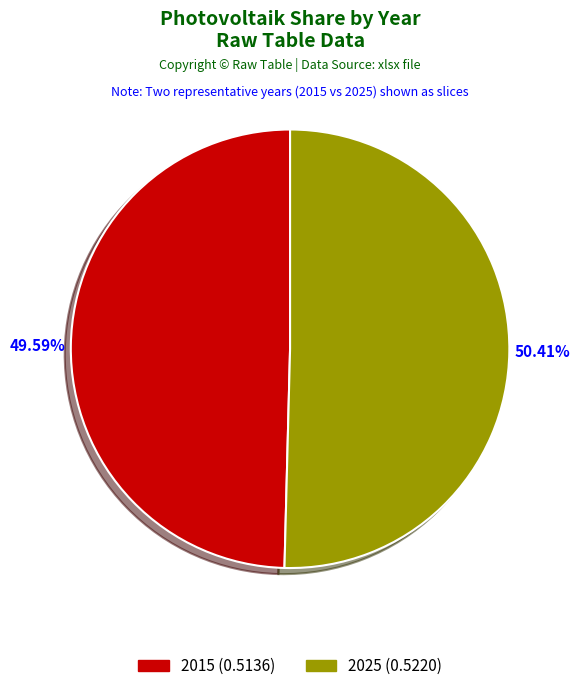

Is there a majority slice in this chart?

Yes